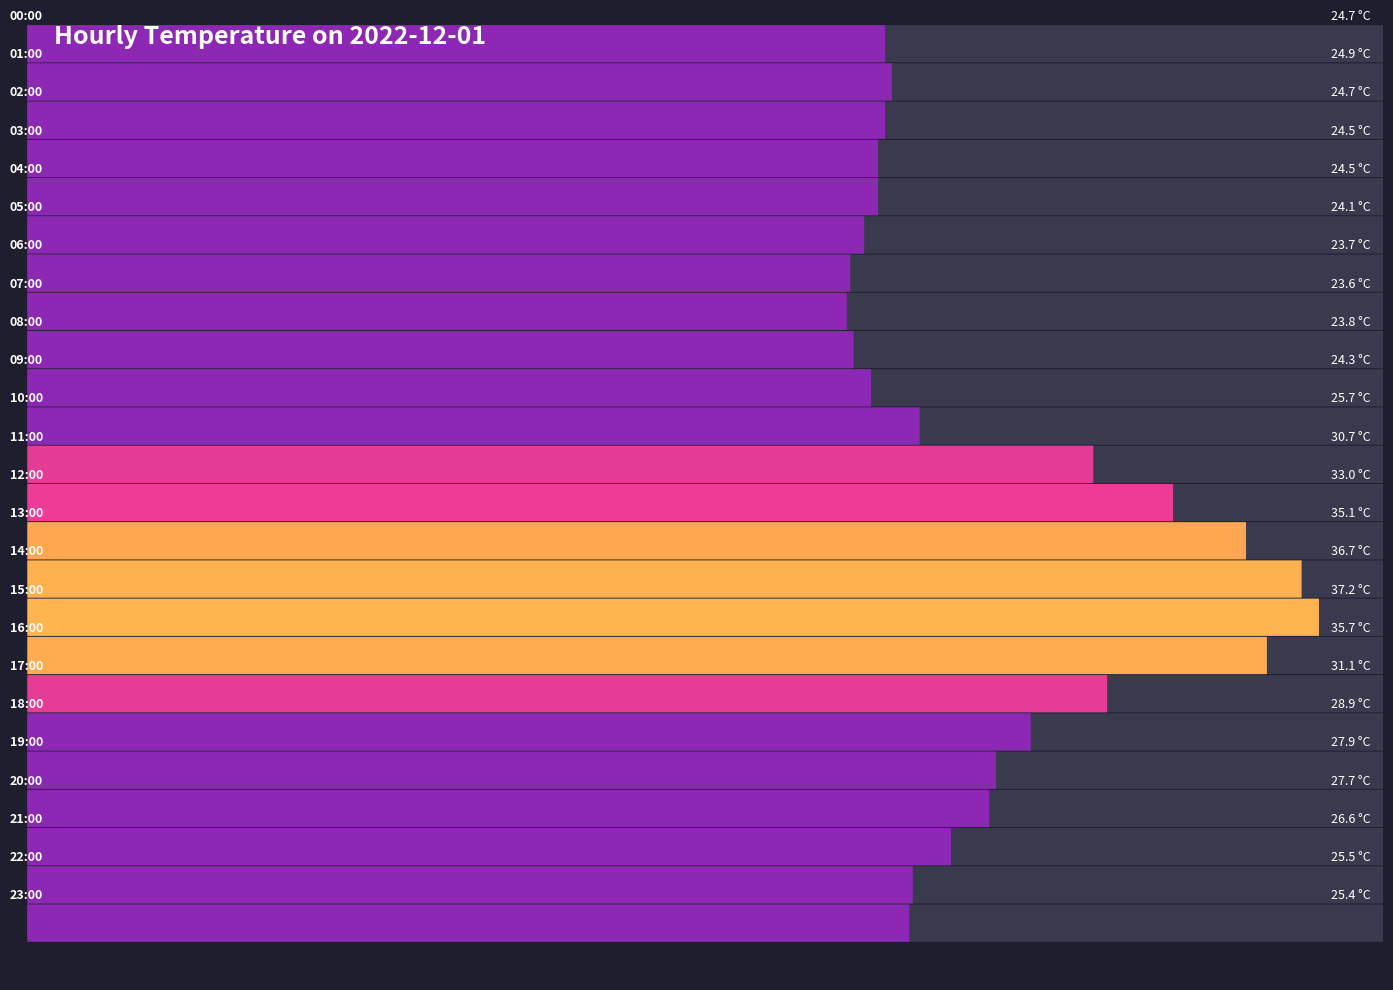

What is the smallest value displayed?

23.6